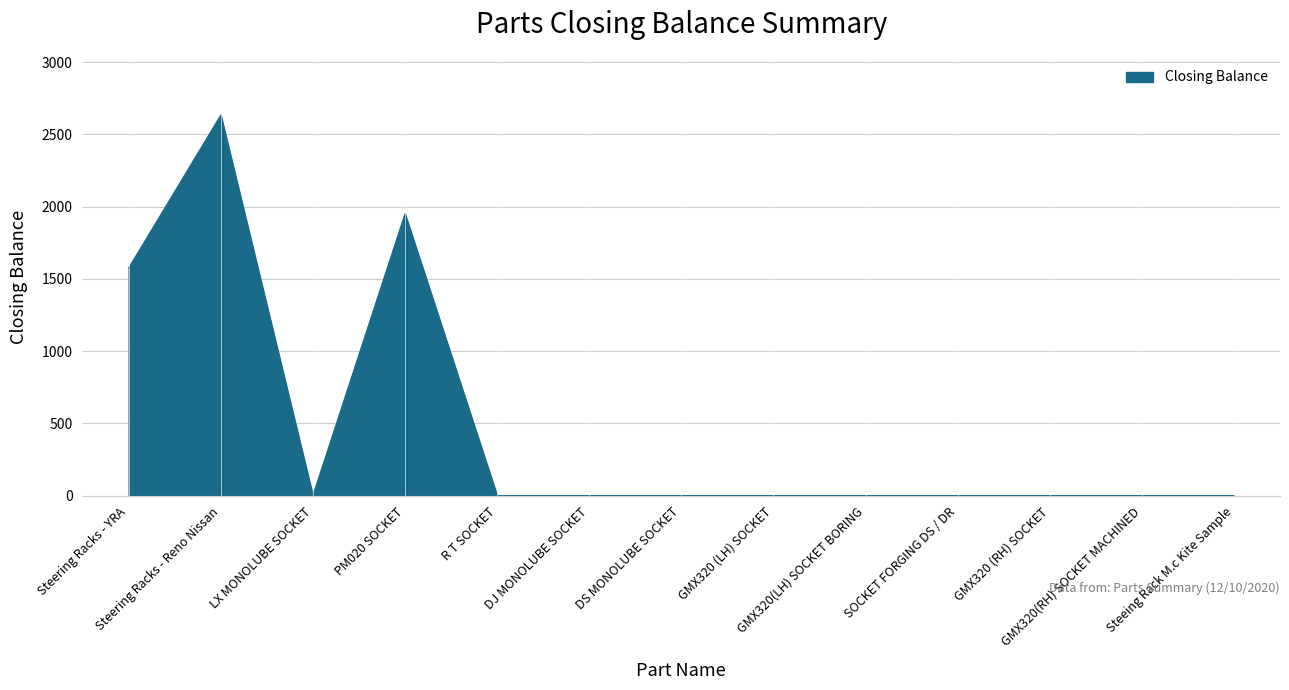

Which category has the highest value across all series?

Steering Racks - Reno Nissan